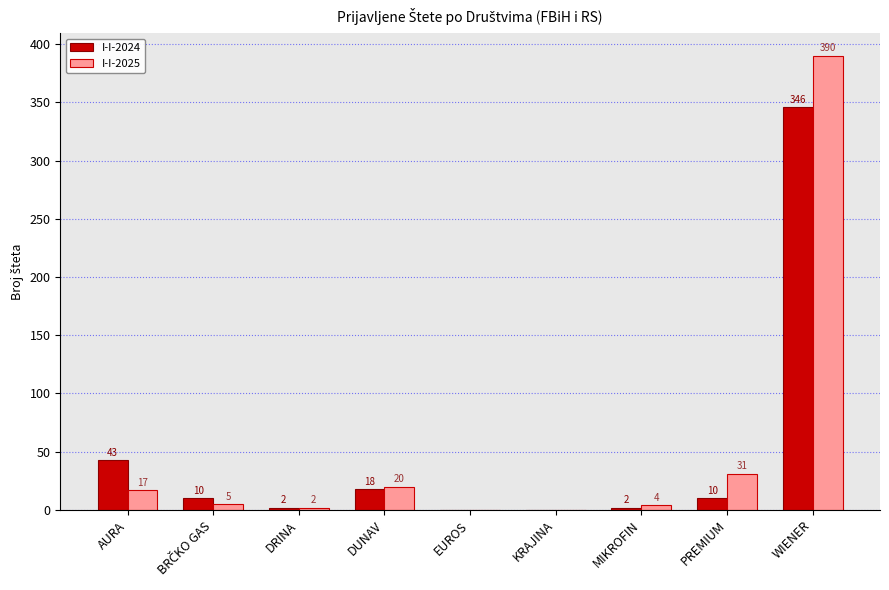

What is the sum of the I-I-2024 values at PREMIUM and WIENER?

356